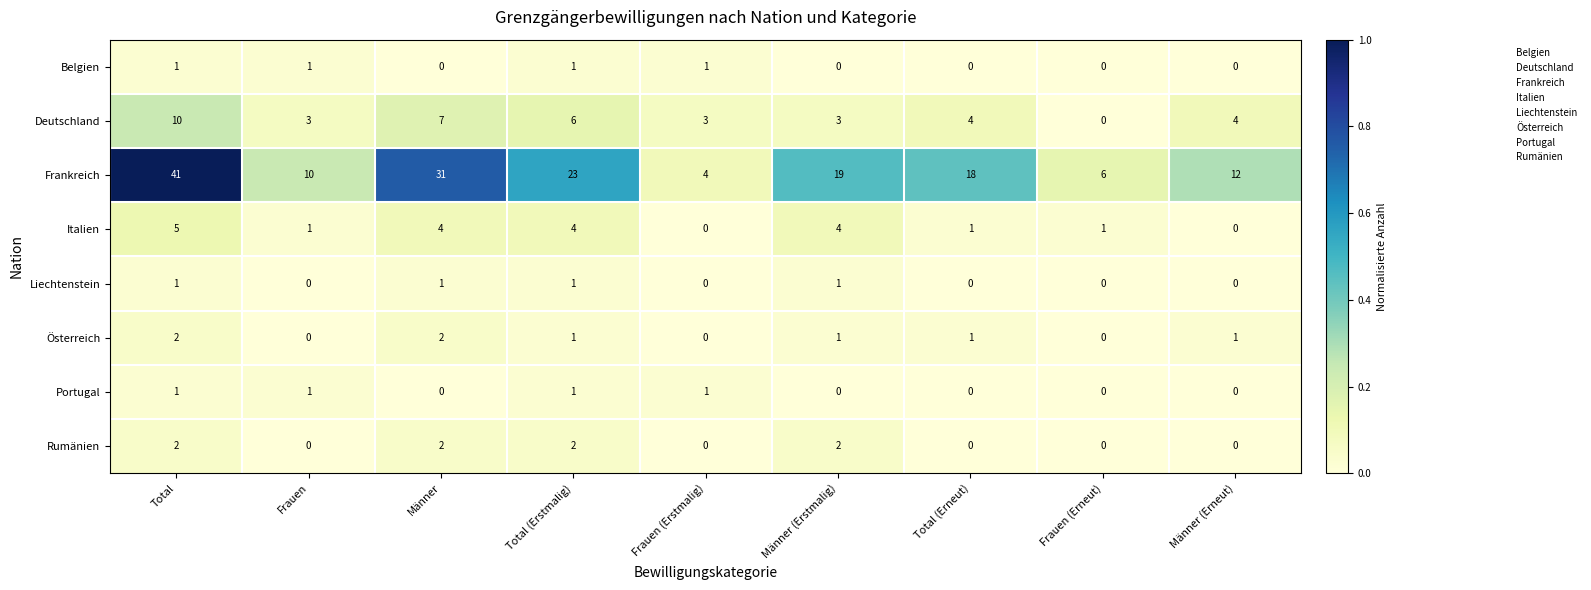

What is the total value across all series at Frauen (Erstmalig)?

9